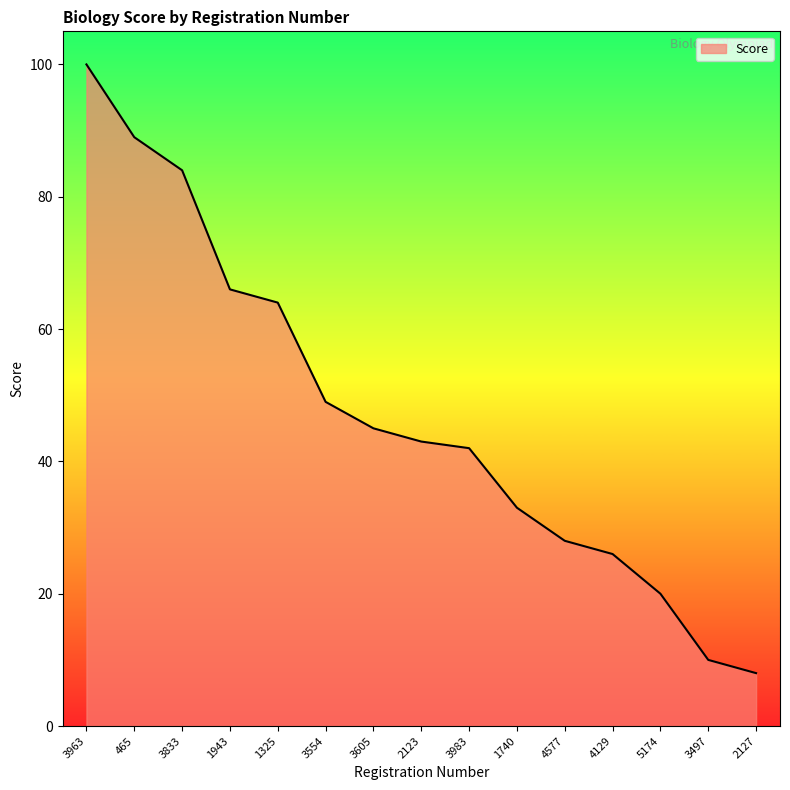

Rank the categories by value from lowest to highest.

2127, 3497, 5174, 4129, 4577, 1740, 3983, 2123, 3605, 3554, 1325, 1943, 3833, 465, 3963